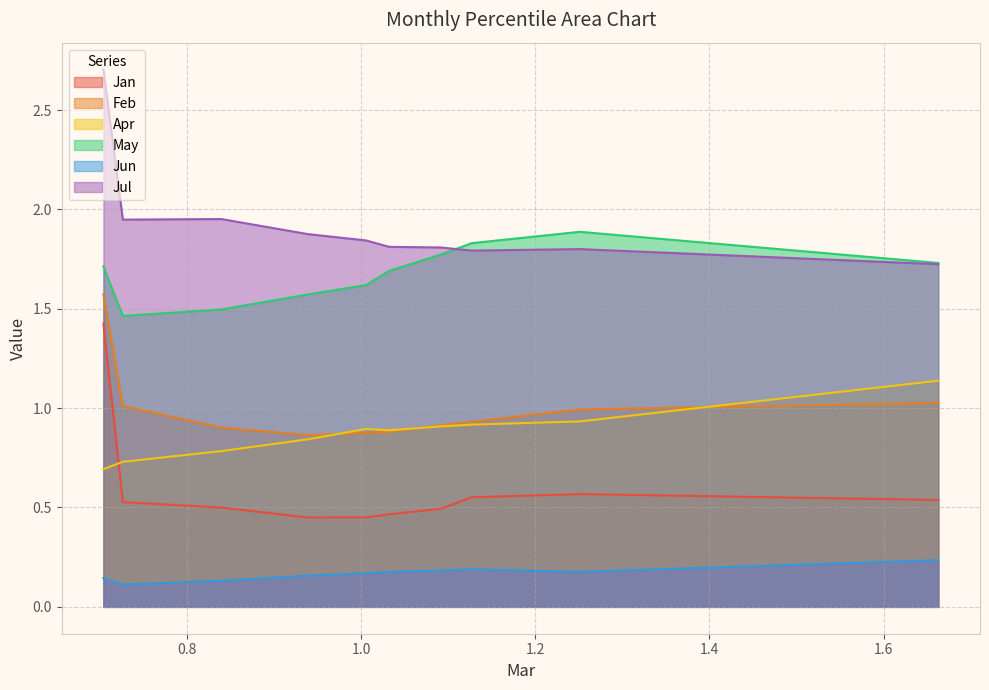

What is the total value across all series at pct65?

6.1